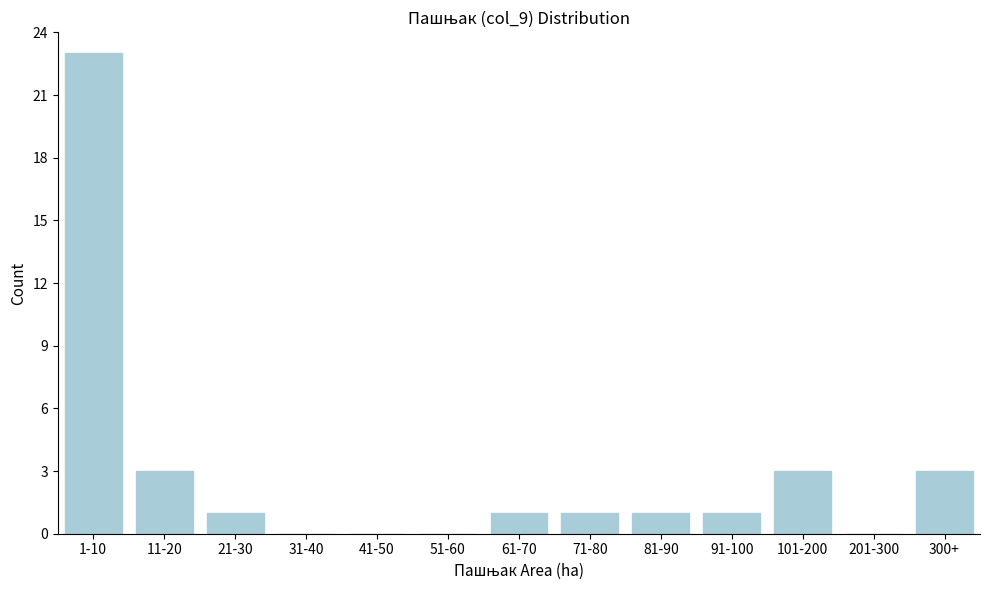

Reading right to left, what are all the values shown in this chart?

300+=3	201-300=0	101-200=3	91-100=1	81-90=1	71-80=1	61-70=1	51-60=0	41-50=0	31-40=0	21-30=1	11-20=3	1-10=23